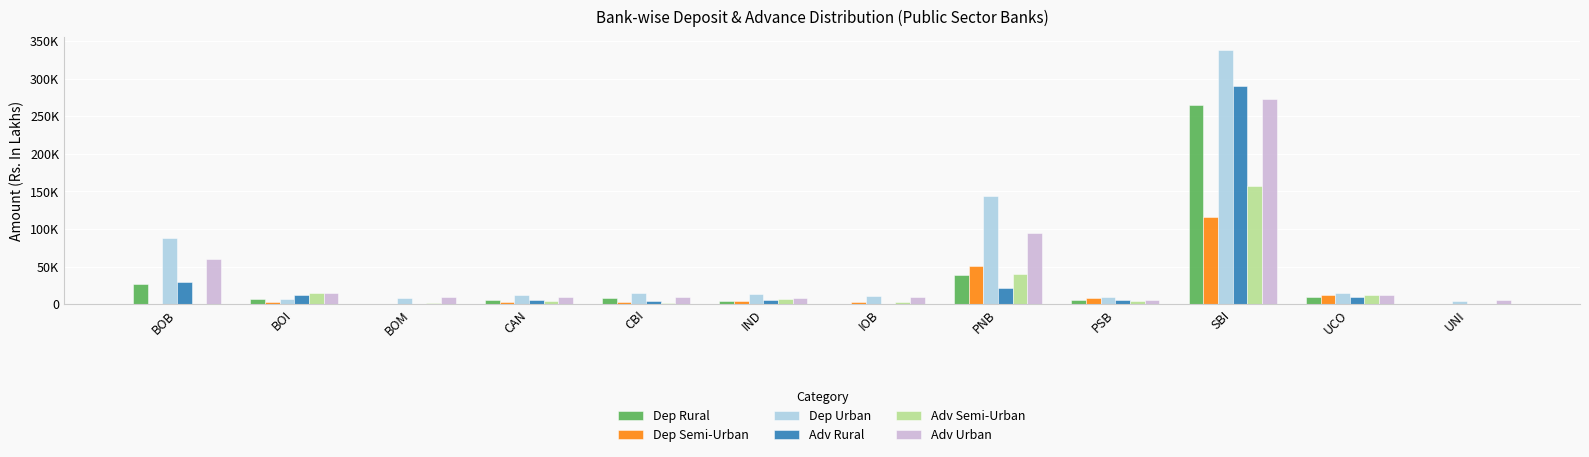

What position from the right is IND?

7